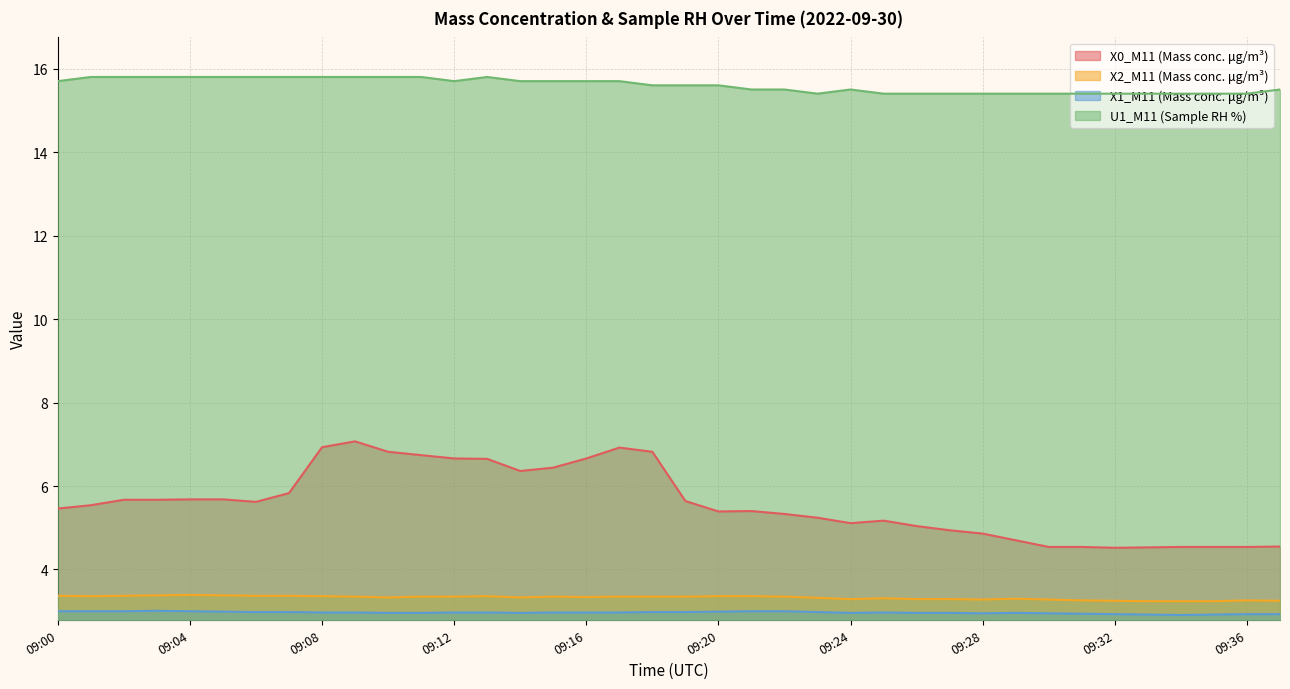

What is the maximum value shown in the chart?

15.8